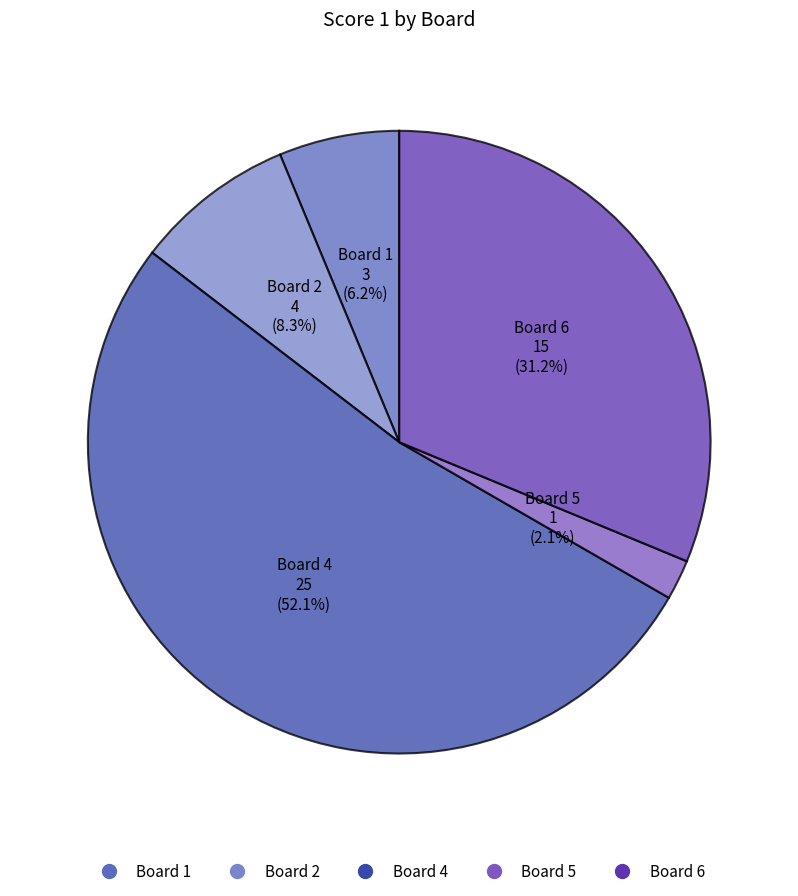

To the nearest percent, what is the difference between the largest and smallest slice percentages?

50%